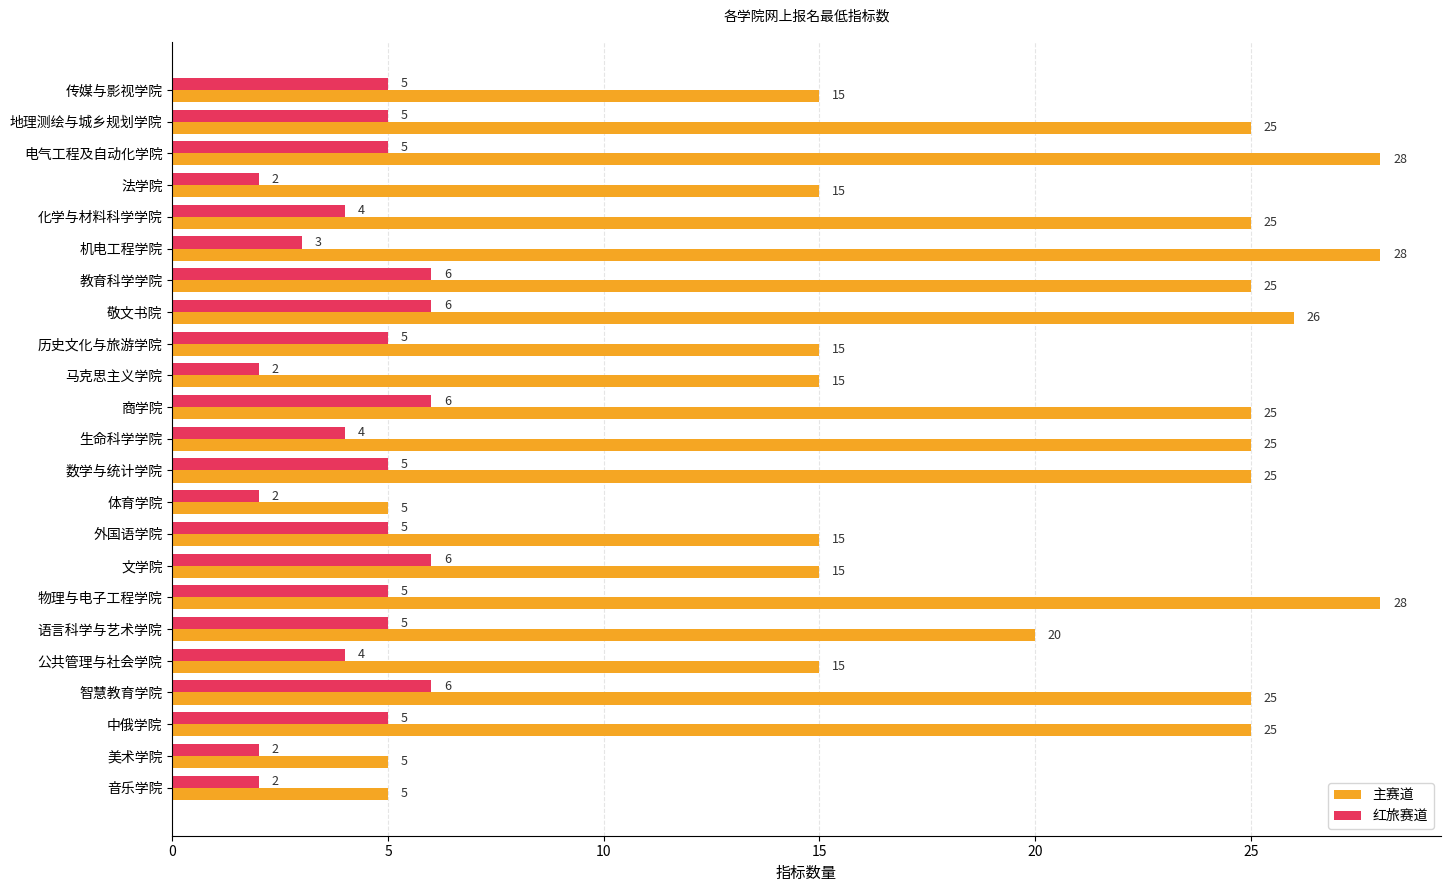

The value of 主赛道 at 美术学院 is 5. True or false?

True